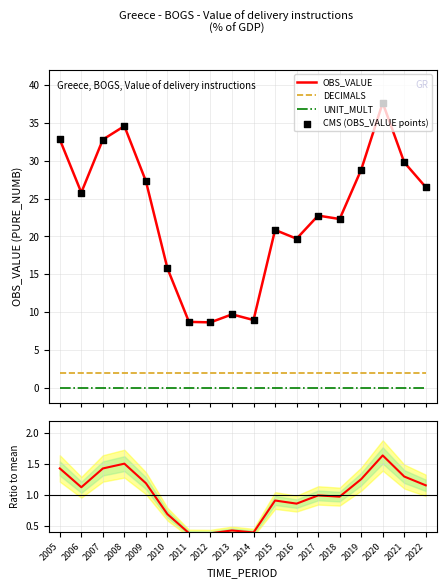

Which series reaches the minimum Y coordinate?

UNIT_MULT